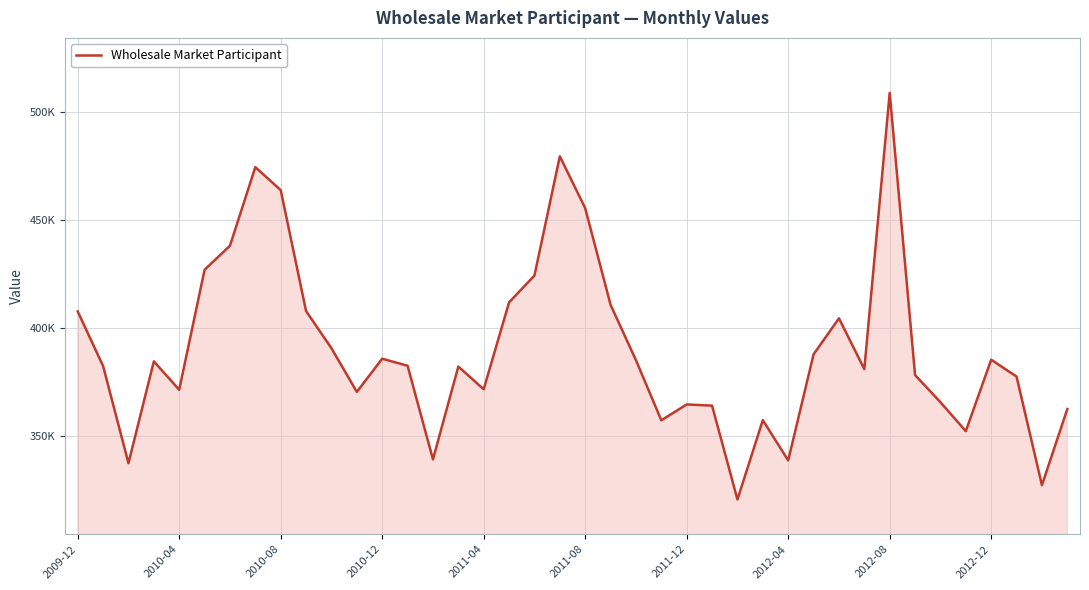

Is this an area chart (filled region under the line)?

Yes